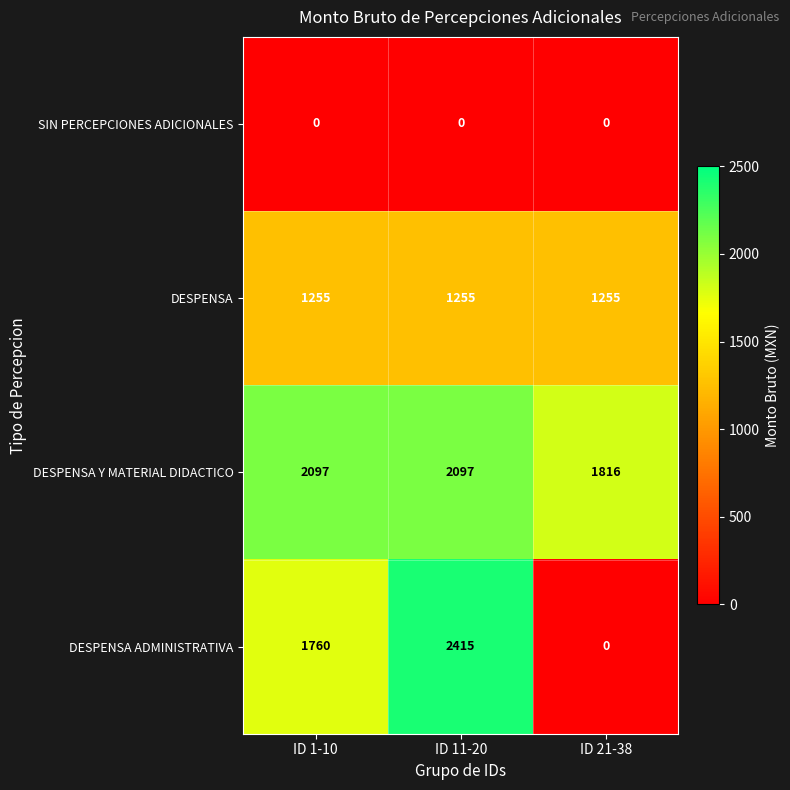

The value of DESPENSA at ID 21-38 is 1255. True or false?

True